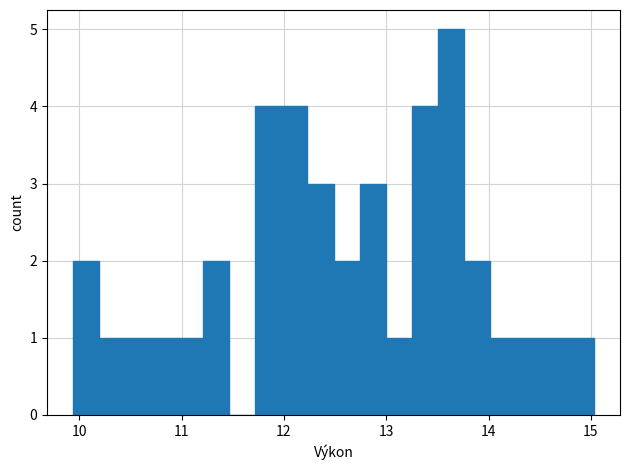

Around what value on the x-axis is the tallest bar? Give the approximate position of its centre, as read against the axis.

13.6